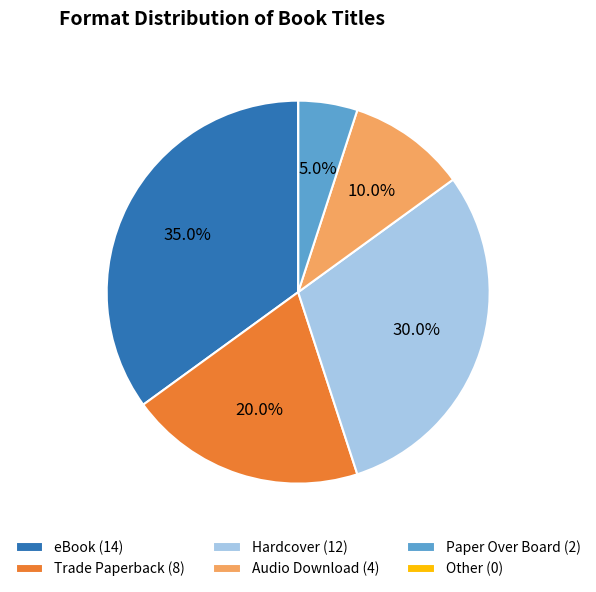

Do Hardcover (12) and eBook (14) together represent more than half of the pie?

Yes